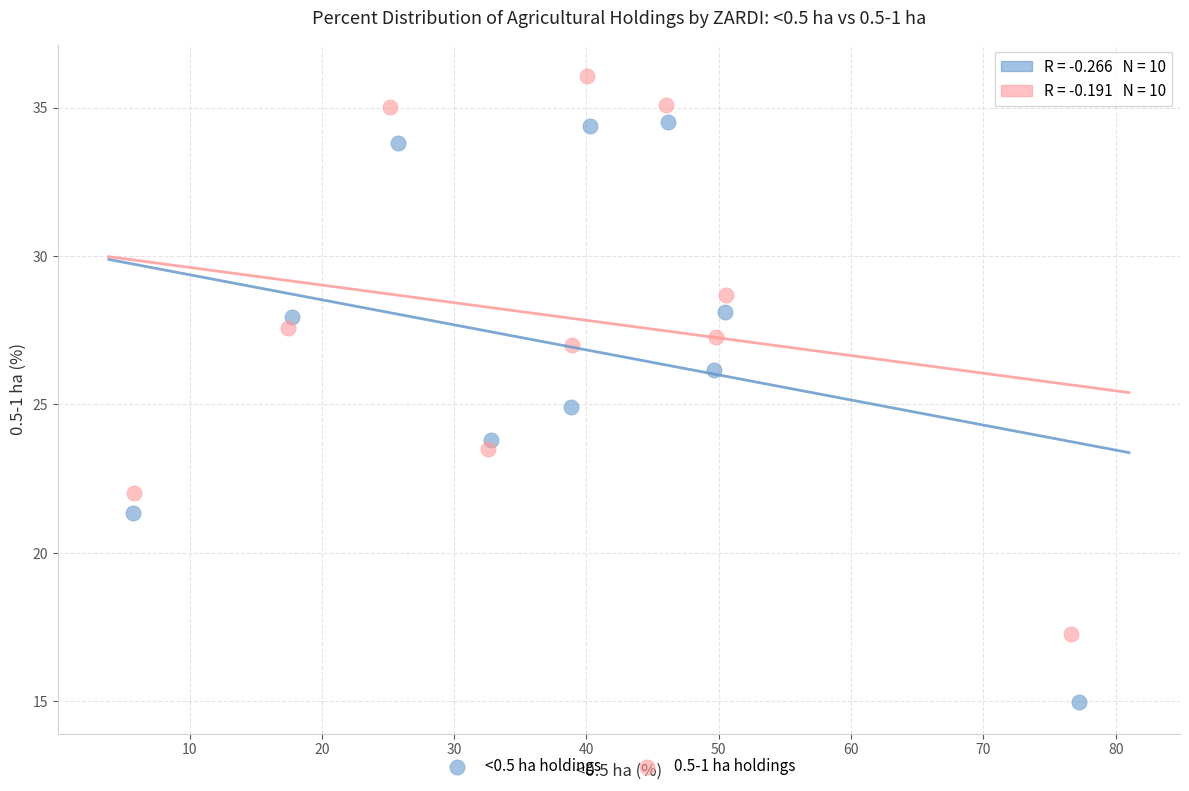

Which series reaches the minimum Y coordinate?

<0.5 ha holdings